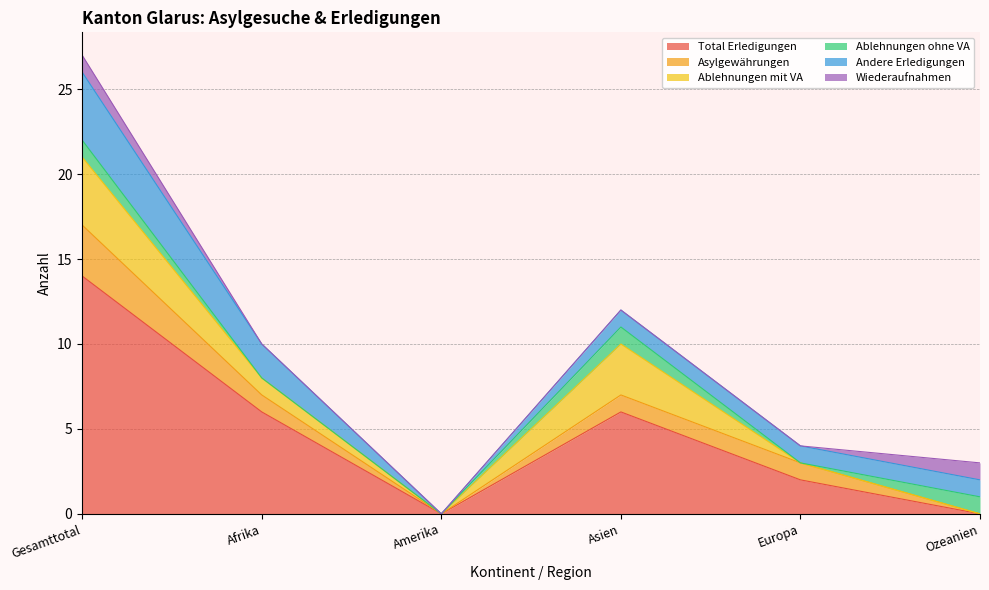

What is the spread (max minus min) of values at Ozeanien?

1